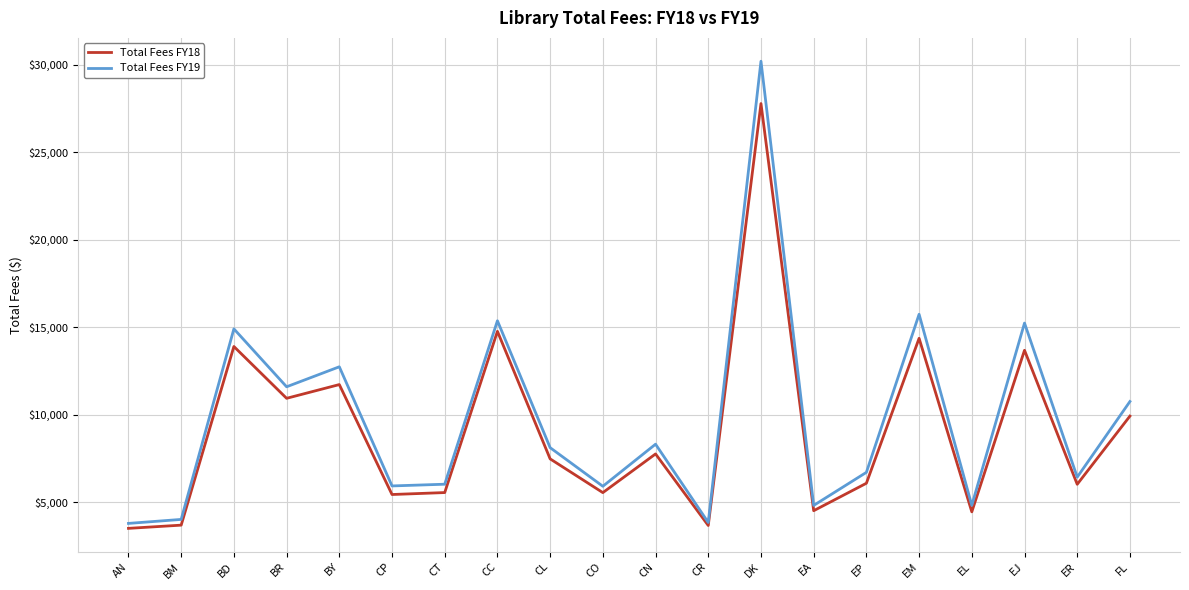

What is the sum of all Total Fees FY18 values?

180965.3